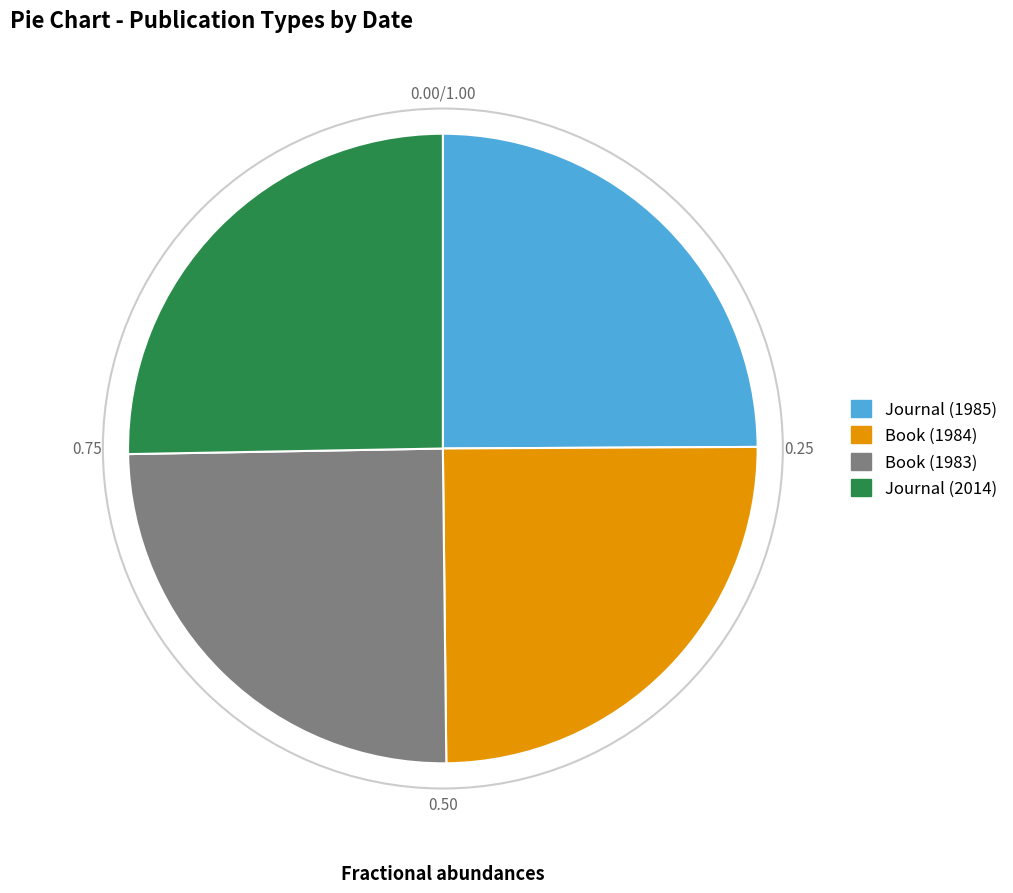

Combined, do Book (1984) and Book (1983) account for over 50%?

No